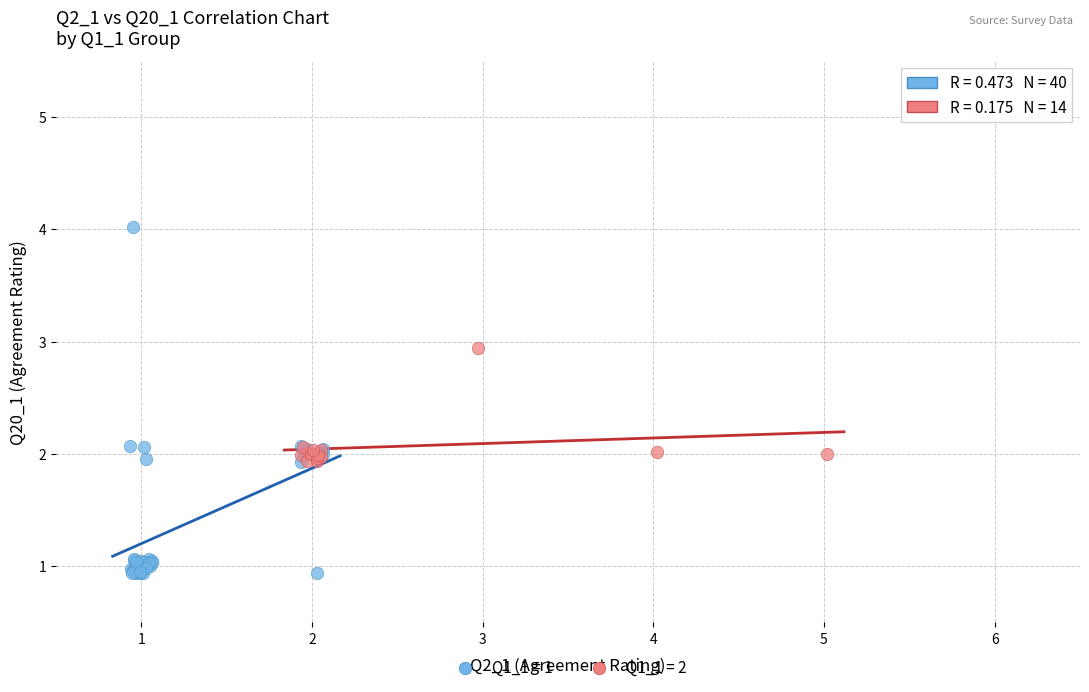

Which series has the largest Y range (max minus min)?

Q1_1 = 1